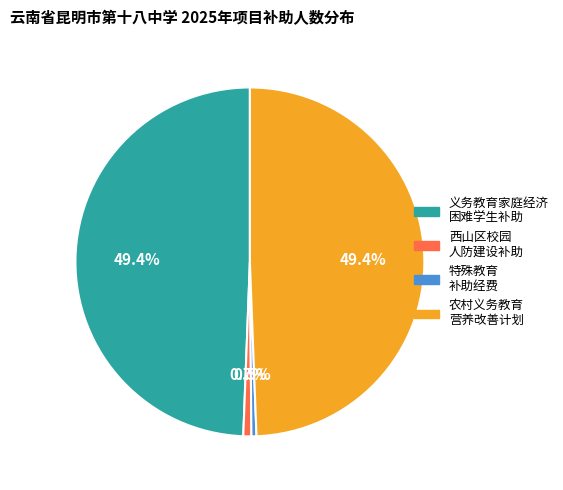

Does any single category account for the majority?

No